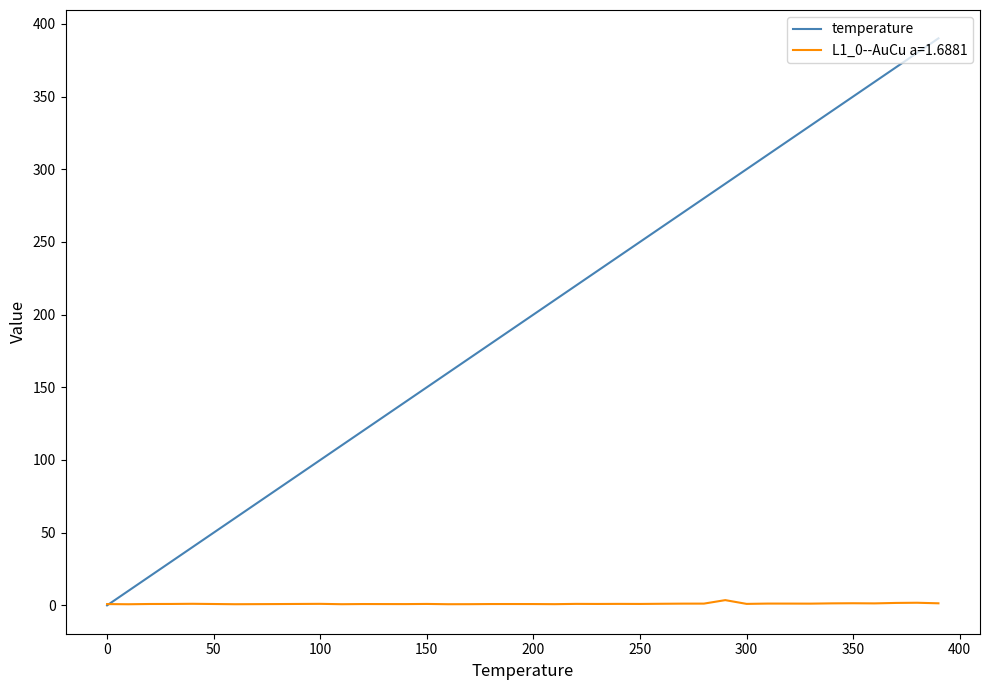

What is the maximum value for temperature?

390